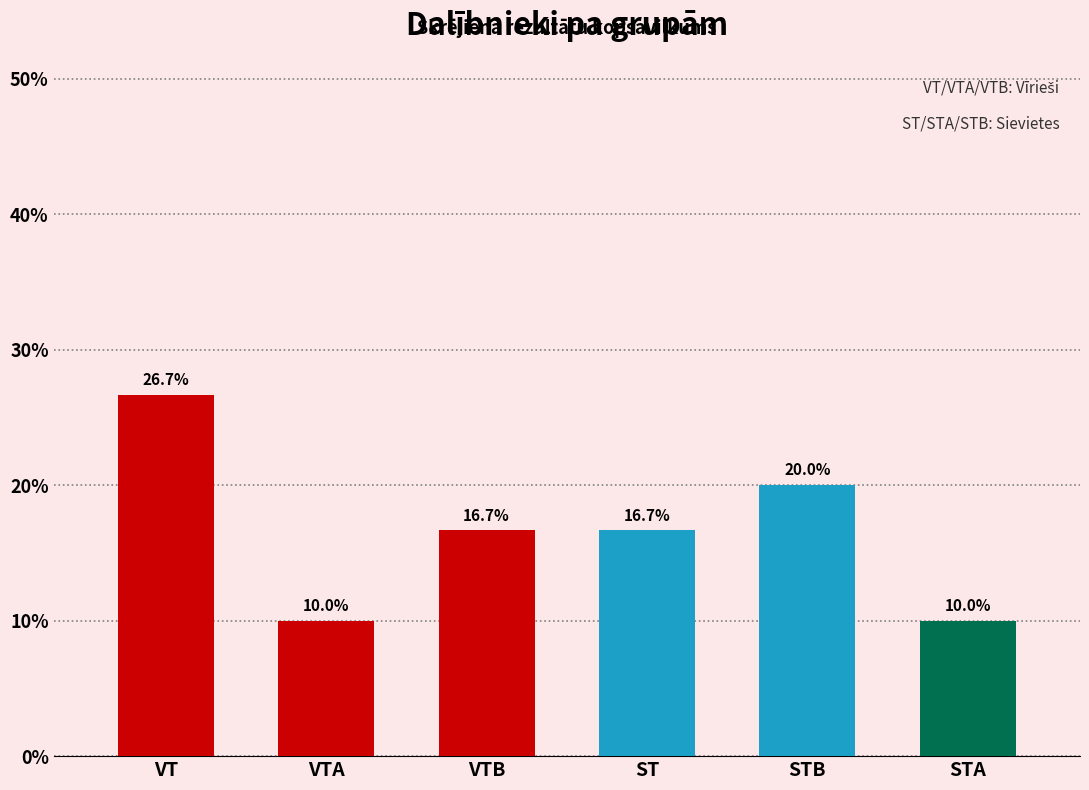

How many bars are there in total?

6